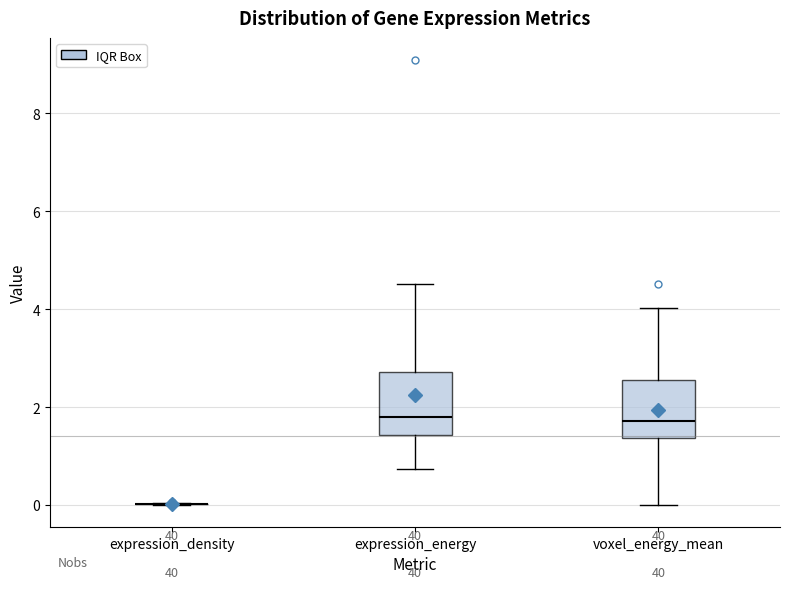

Reading left to right, transcribe this box plot: for each box, give where its median line is, the range the box spans, and where its two whiskers end, as read against the y-axis. The values are not printed on the chart, so give them approximately, as read against the axis.

expression_density: box collapsed to a line at 0.0, whiskers 0.0 to 0.0
expression_energy: median 1.8, box 1.4 to 2.8, whiskers 0.8 to 4.6
voxel_energy_mean: median 1.8, box 1.4 to 2.6, whiskers 0.0 to 4.0